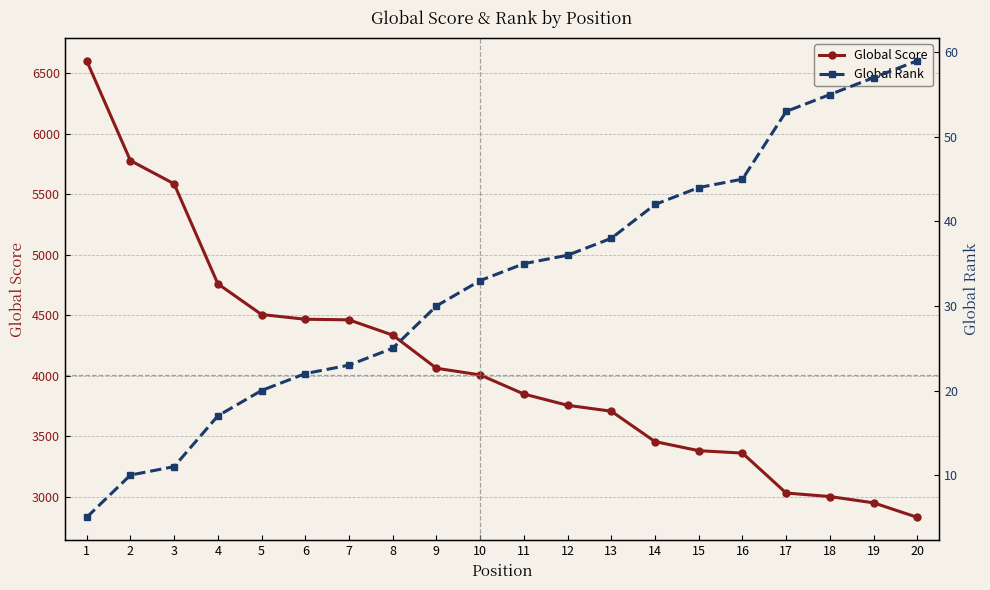

Which series has the widest spread of values?

Global Score